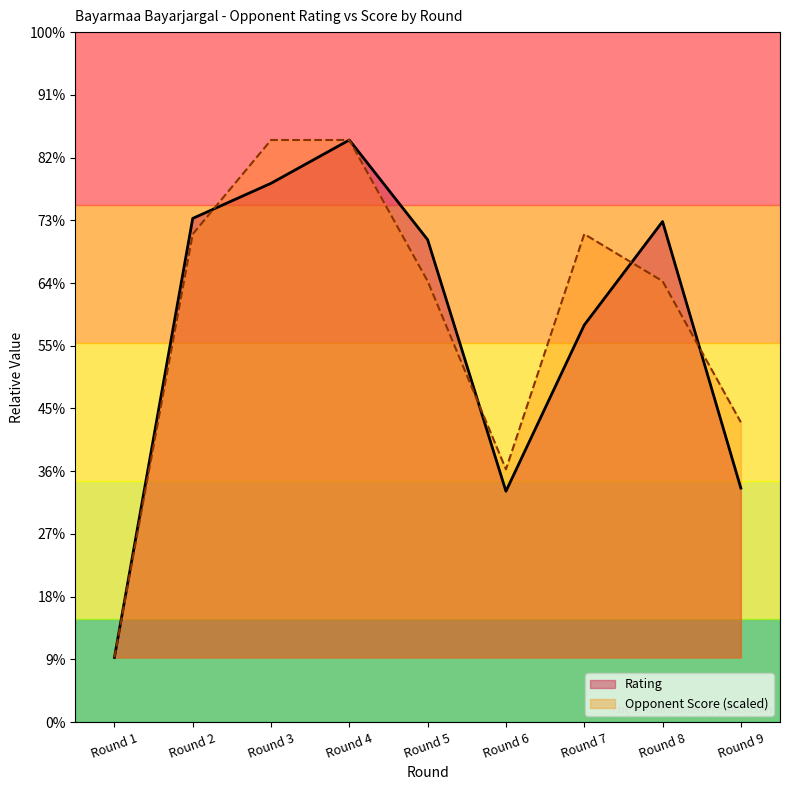

What is the value of the Rating point at the 8th from the left?

2298